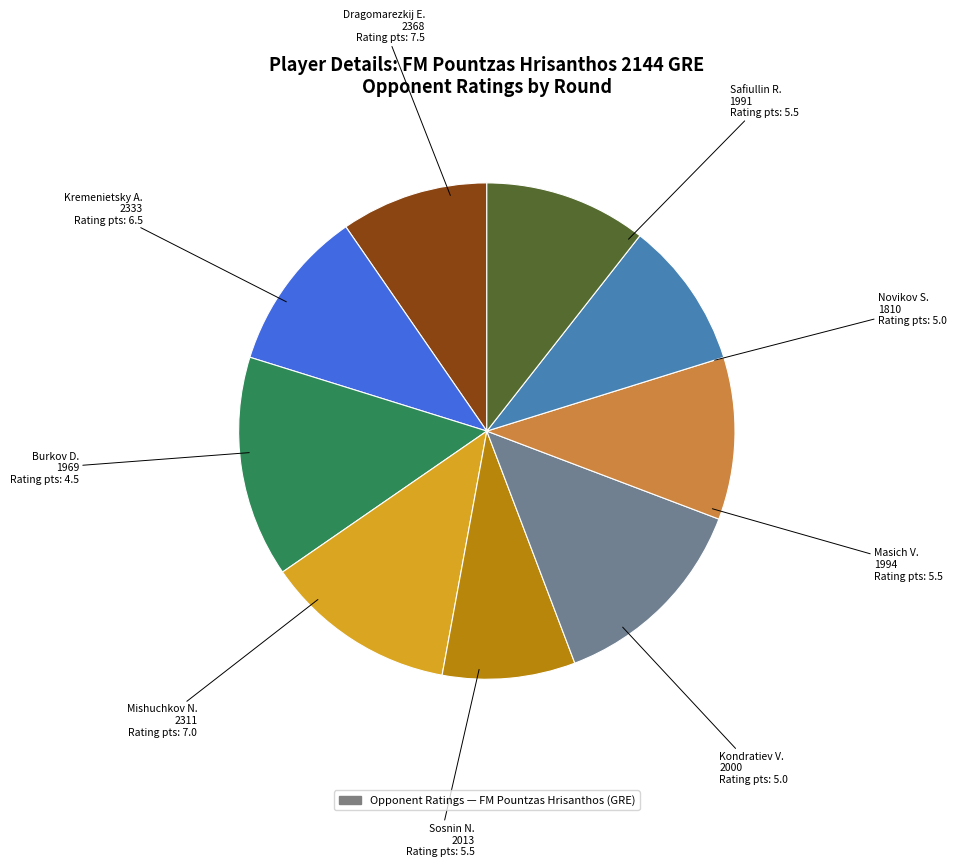

Does any single category account for the majority?

No